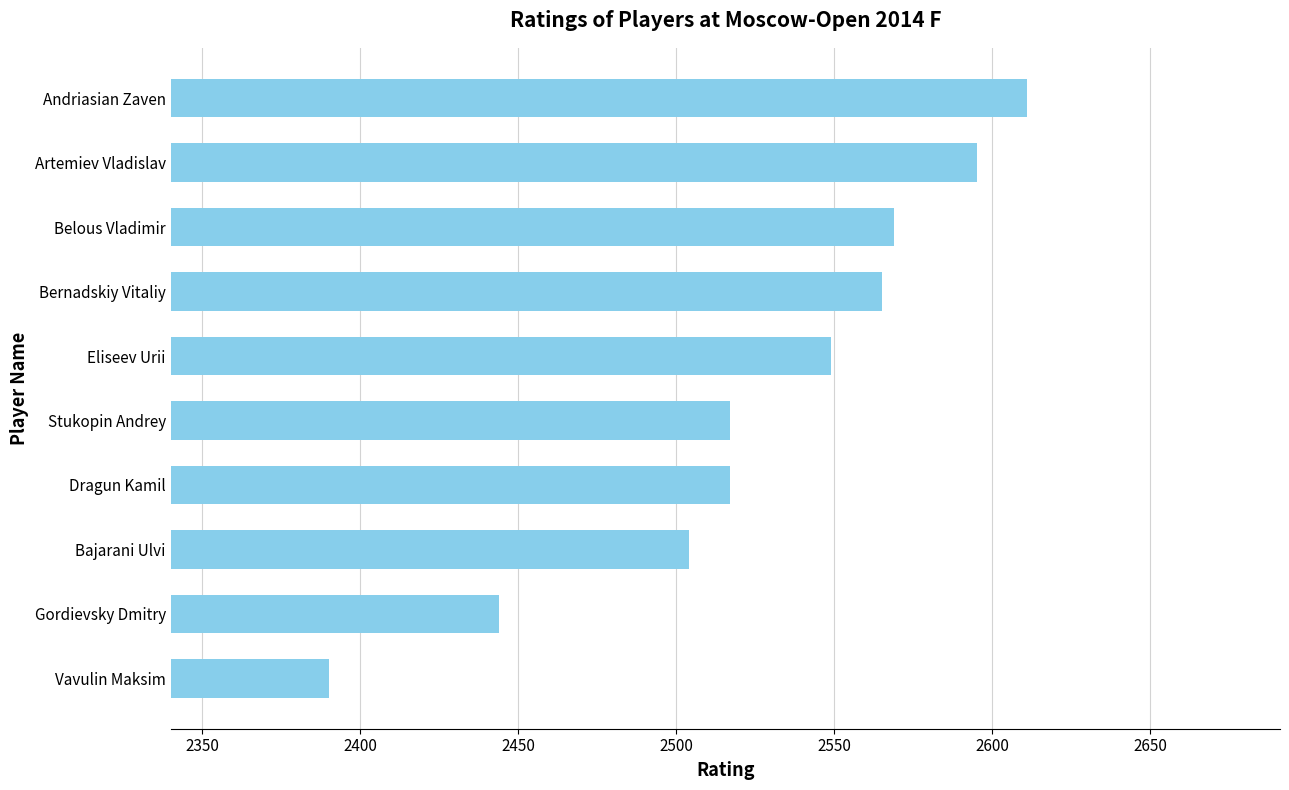

At which category does the chart reach its peak across all series?

Andriasian Zaven